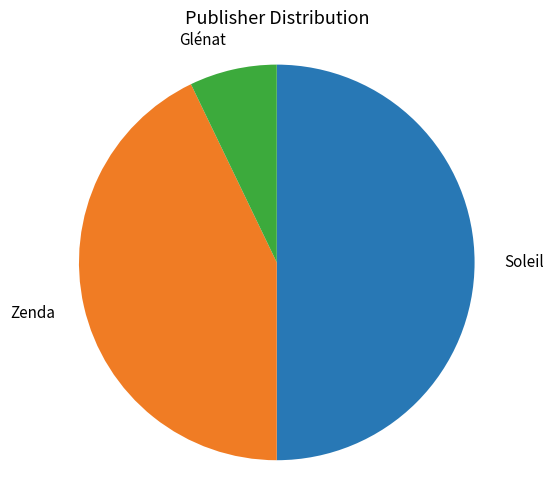

Count the number of slices in the pie.

3